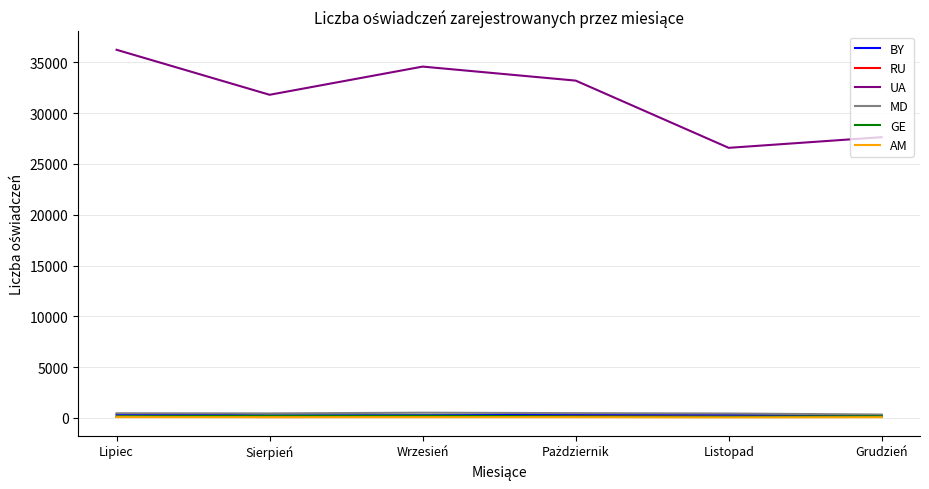

Is it true that UA equals 27634 at Grudzień?

True